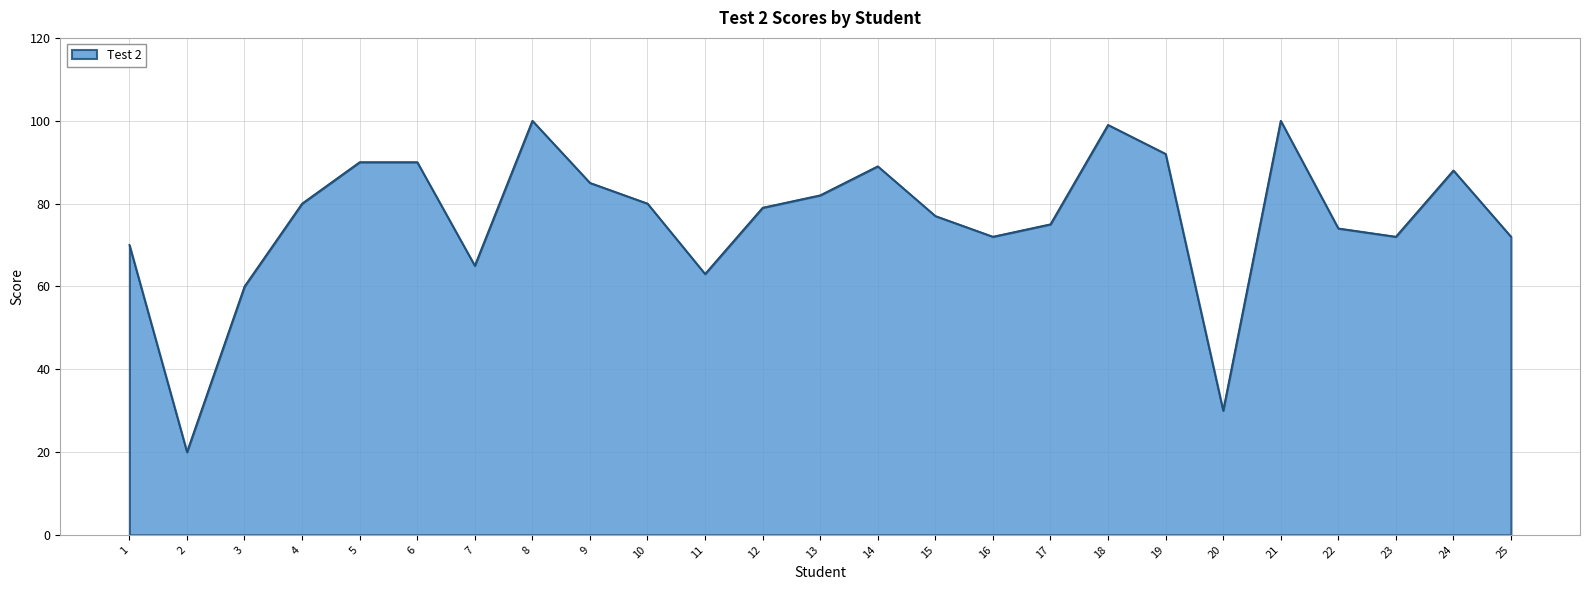

How many interior local valleys (lower than both neighbors) does the data have?

6